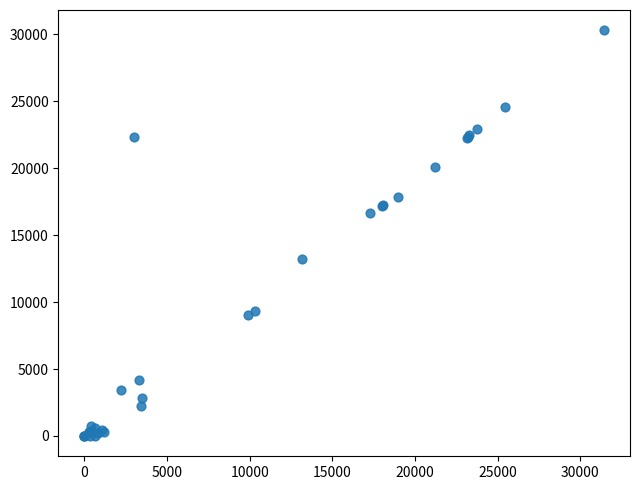

What Y value in the scatter plot is closest to 15143?

16673.1